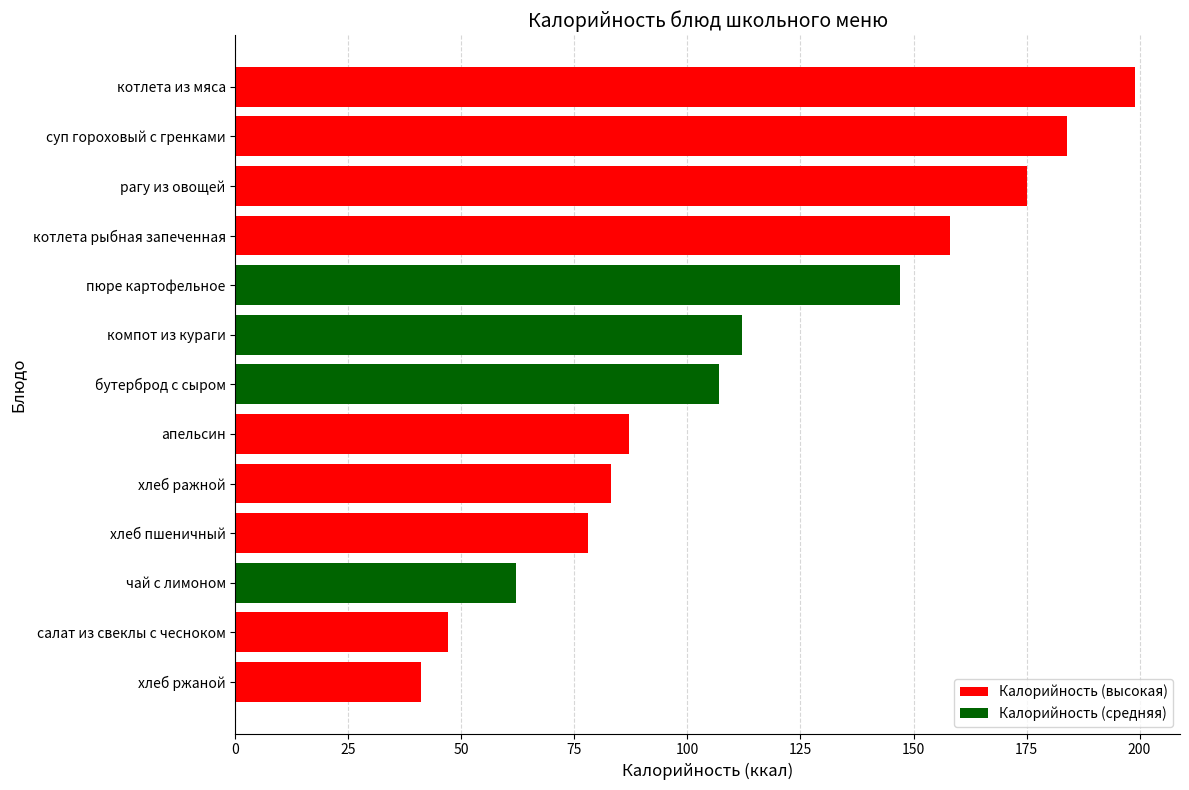

The chart shows a value of 87 at апельсин. True or false?

True